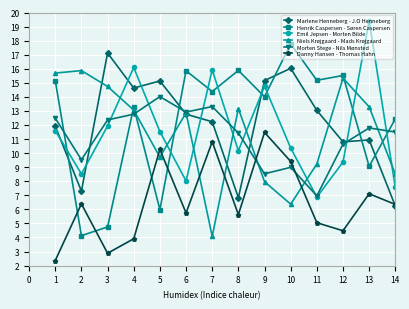

What is the spread (max minus min) of values at 13?

12.3